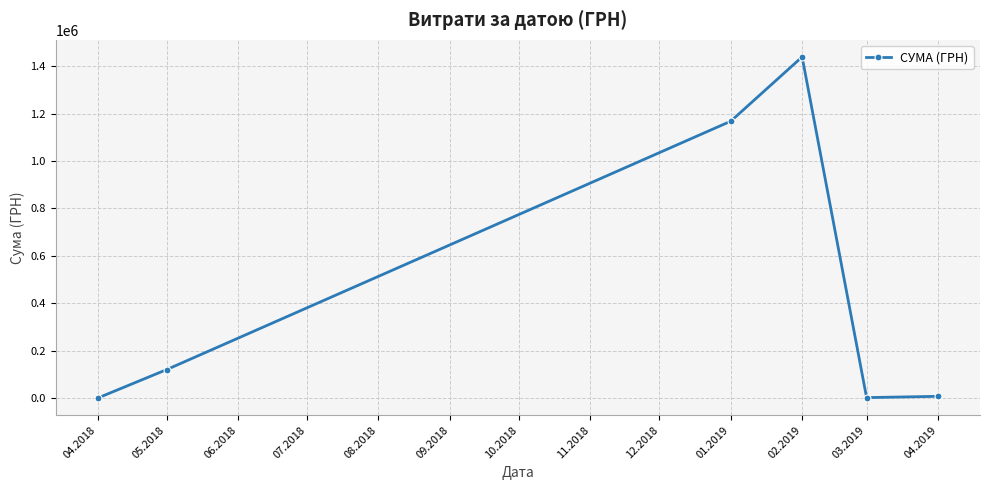

What is the change in value from 05.2018 to 01.2019?

+1046282.8